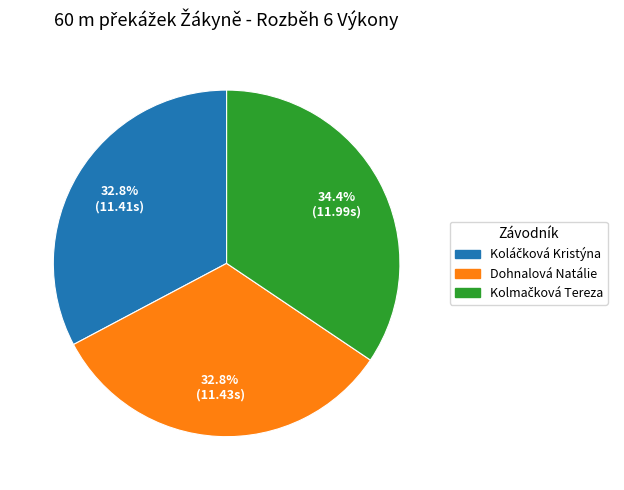

Is there any slice that represents more than half of the pie?

No